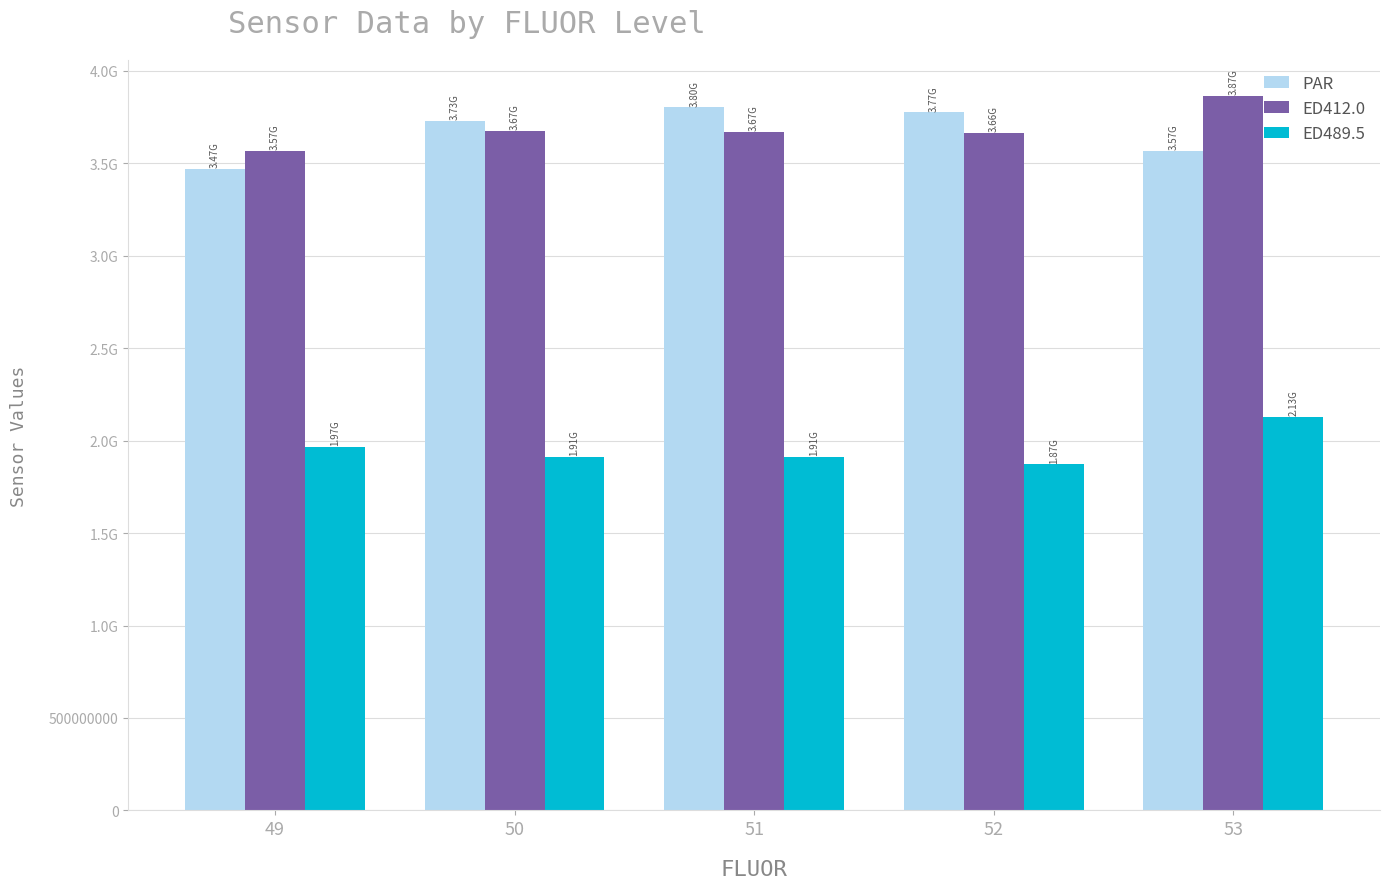

What is the maximum value shown in the chart?

3866525692